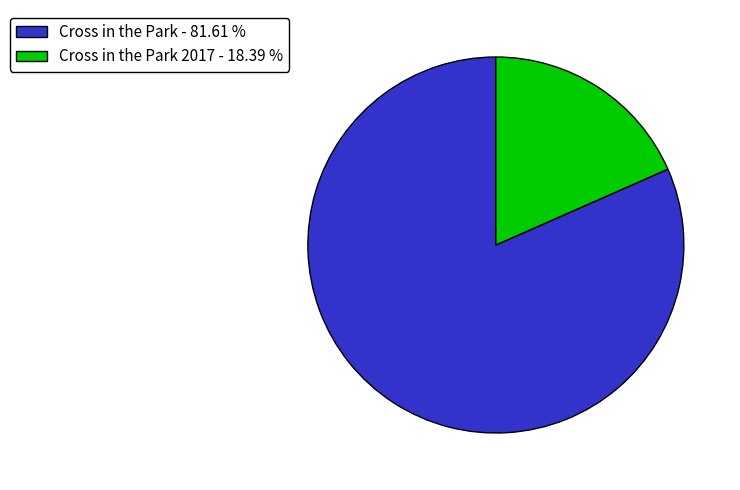

How many segments does this pie chart have?

2